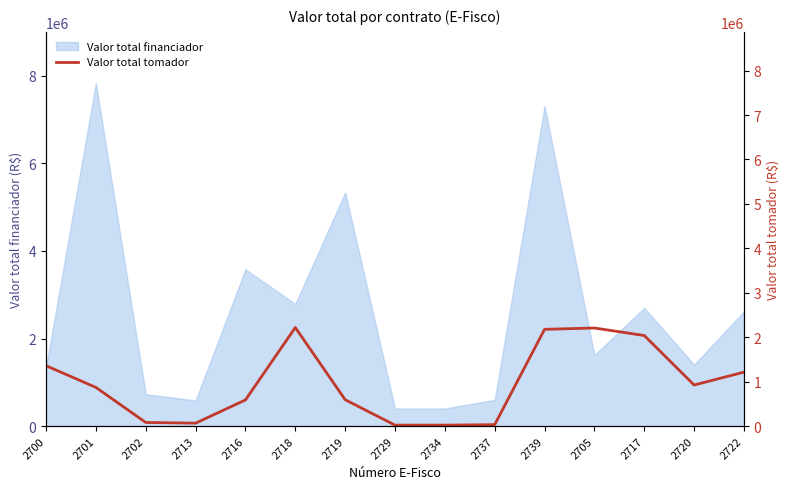

What is the minimum value for Valor total financiador?

400000.0